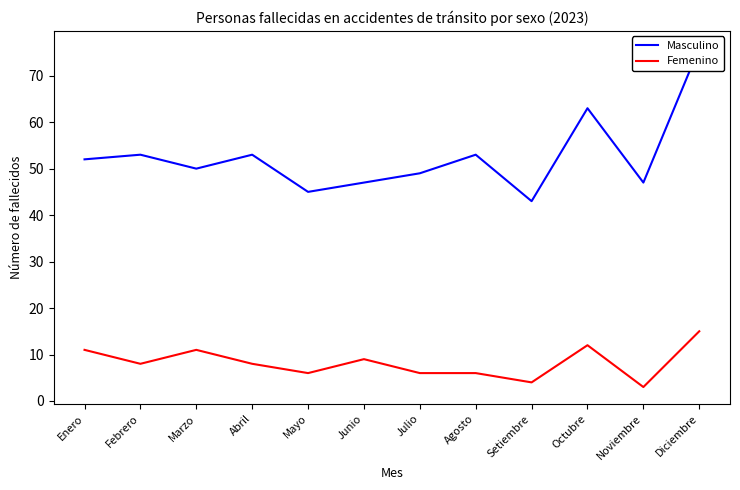

At which label is Masculino closest to 59?

Octubre